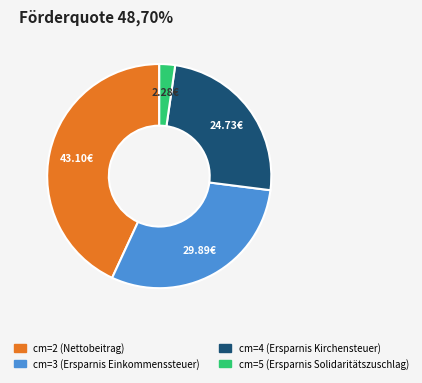

Is there a majority slice in this chart?

No